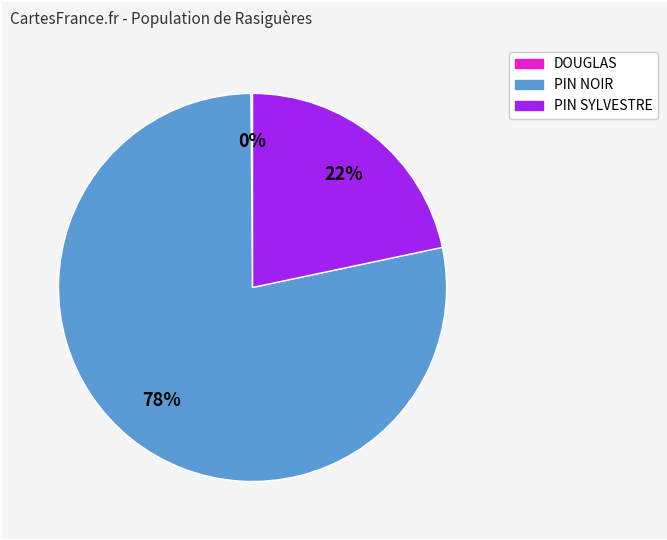

To the nearest percent, what is the average slice percentage?

33%